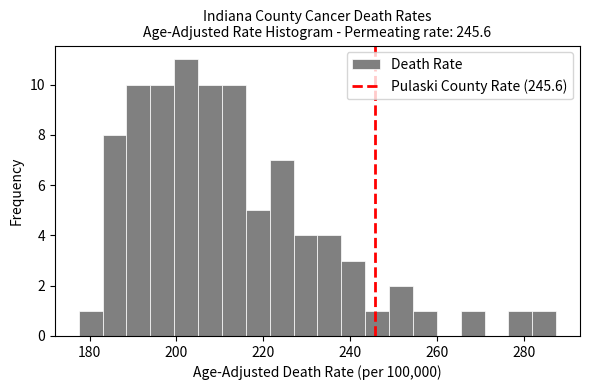

Around what value on the x-axis is the tallest bar? Give the approximate position of its centre, as read against the axis.

202